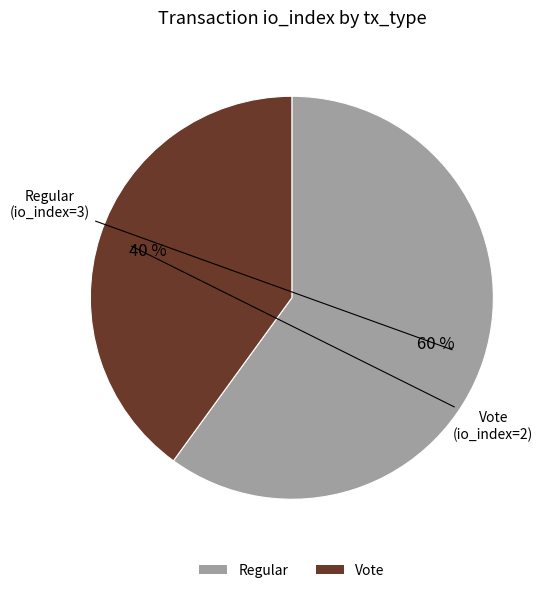

How many segments does this pie chart have?

2